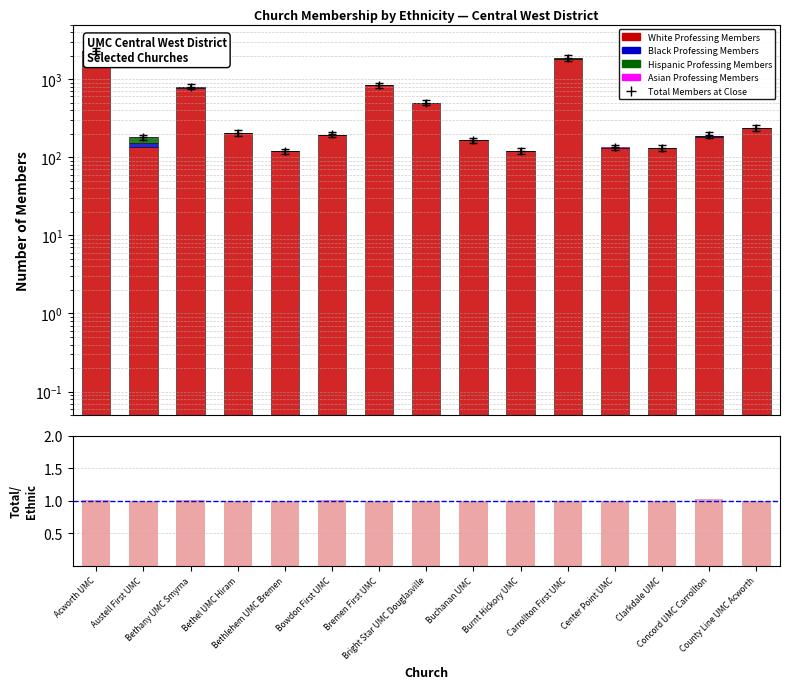

Which series has the largest total across all categories?

White Professing Members